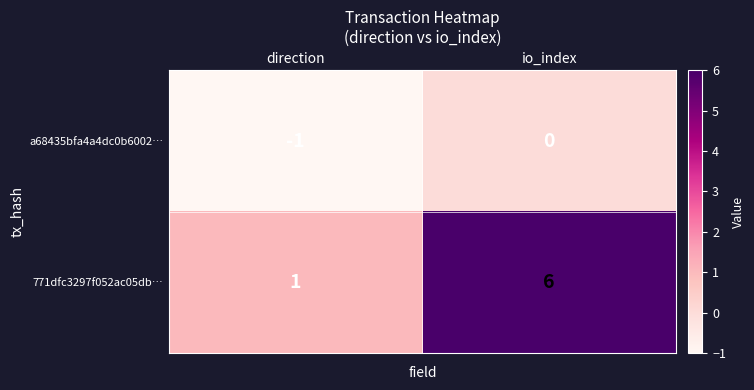

How many distinct data groups are displayed?

2